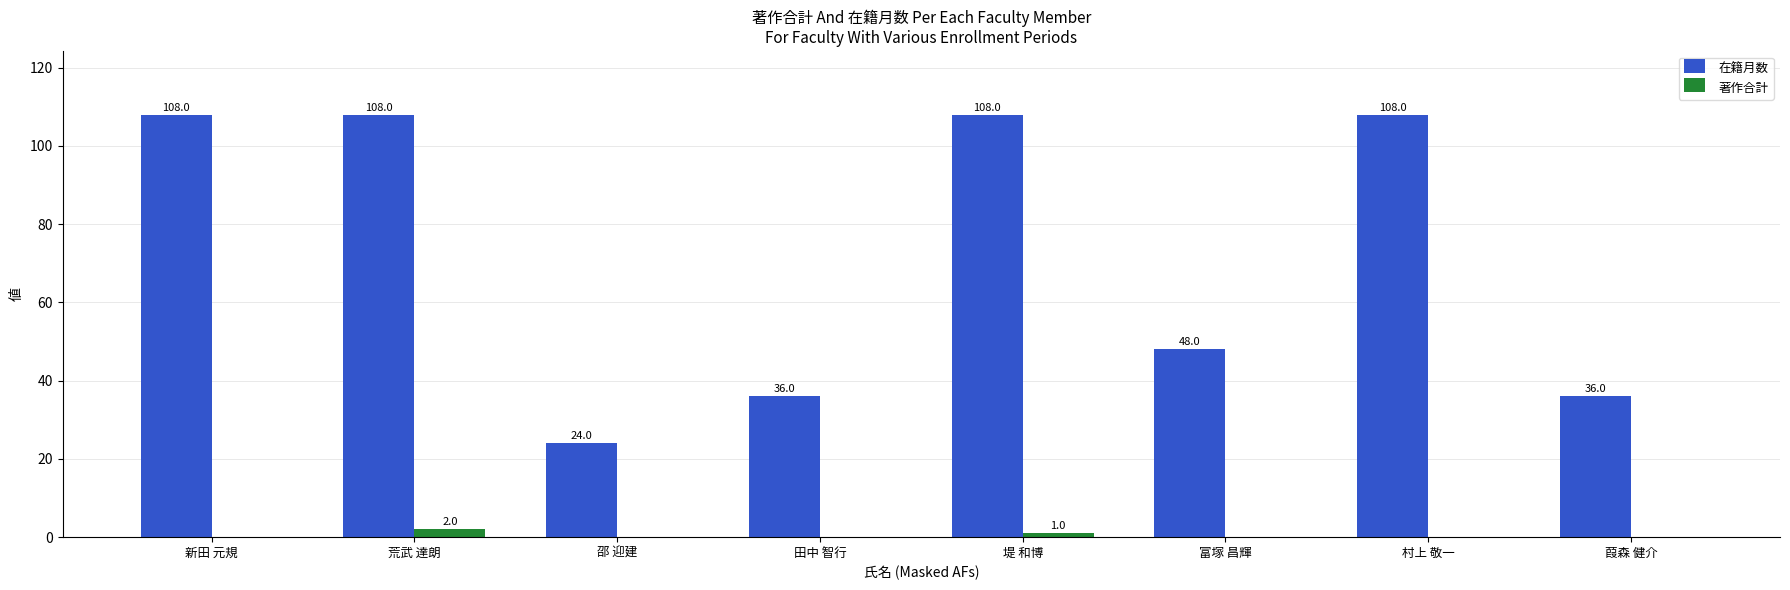

Between 新田 元規 and 邵 迎建, which series saw the biggest shift?

在籍月数